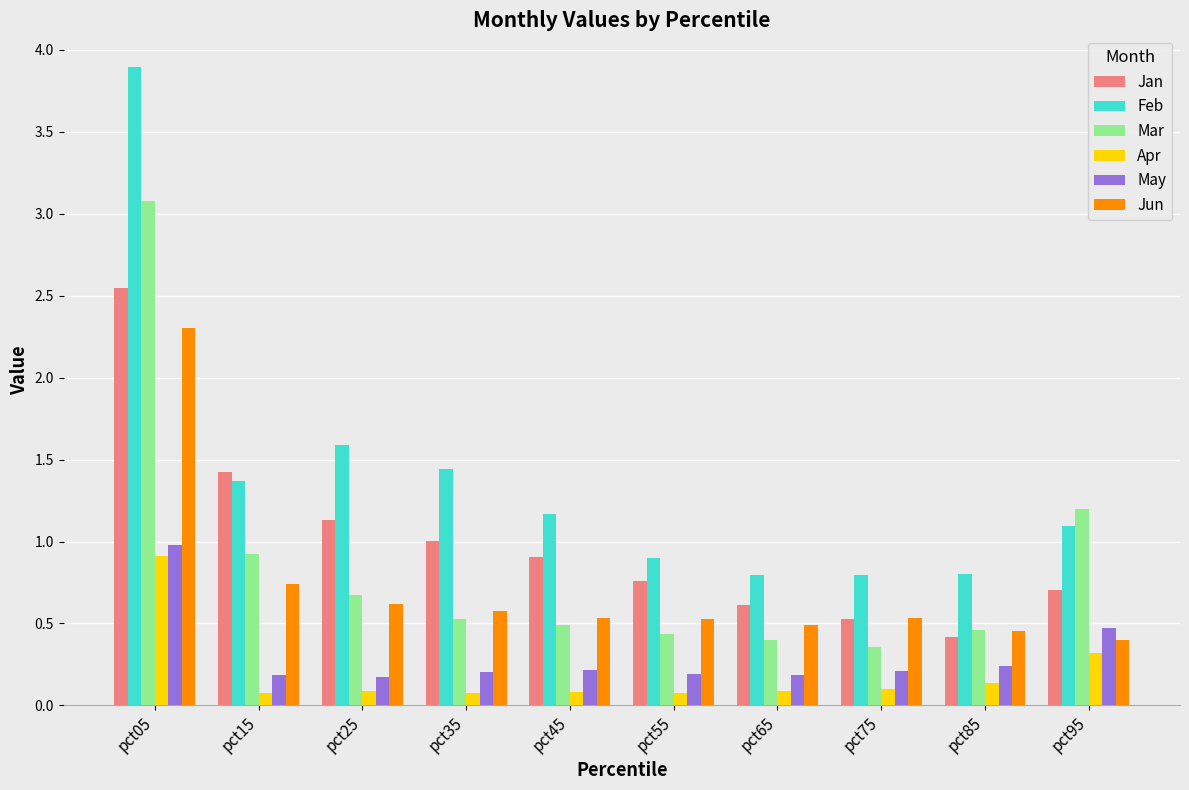

At pct95, list the series in order from largest to smallest.

Mar, Feb, Jan, May, Jun, Apr